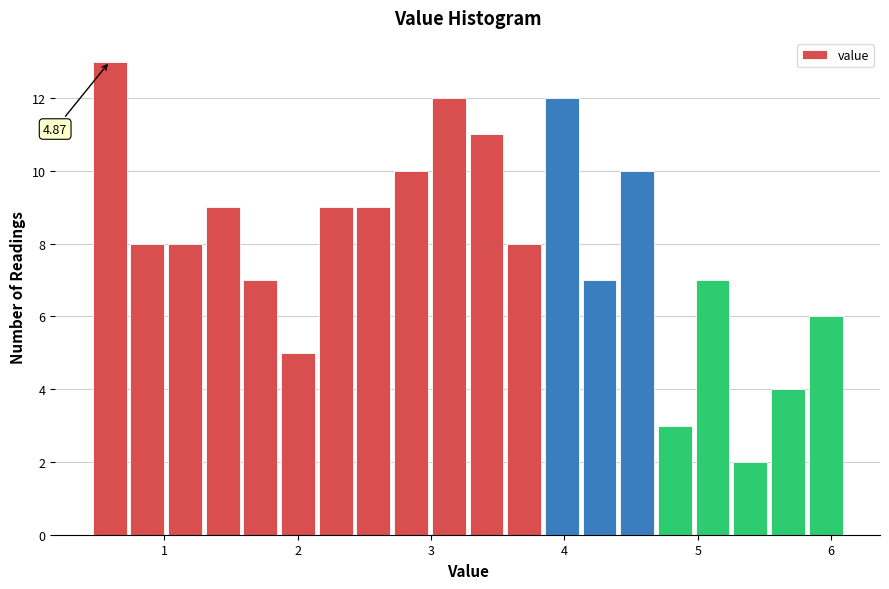

Around what value on the x-axis is the tallest bar? Give the approximate position of its centre, as read against the axis.

0.6